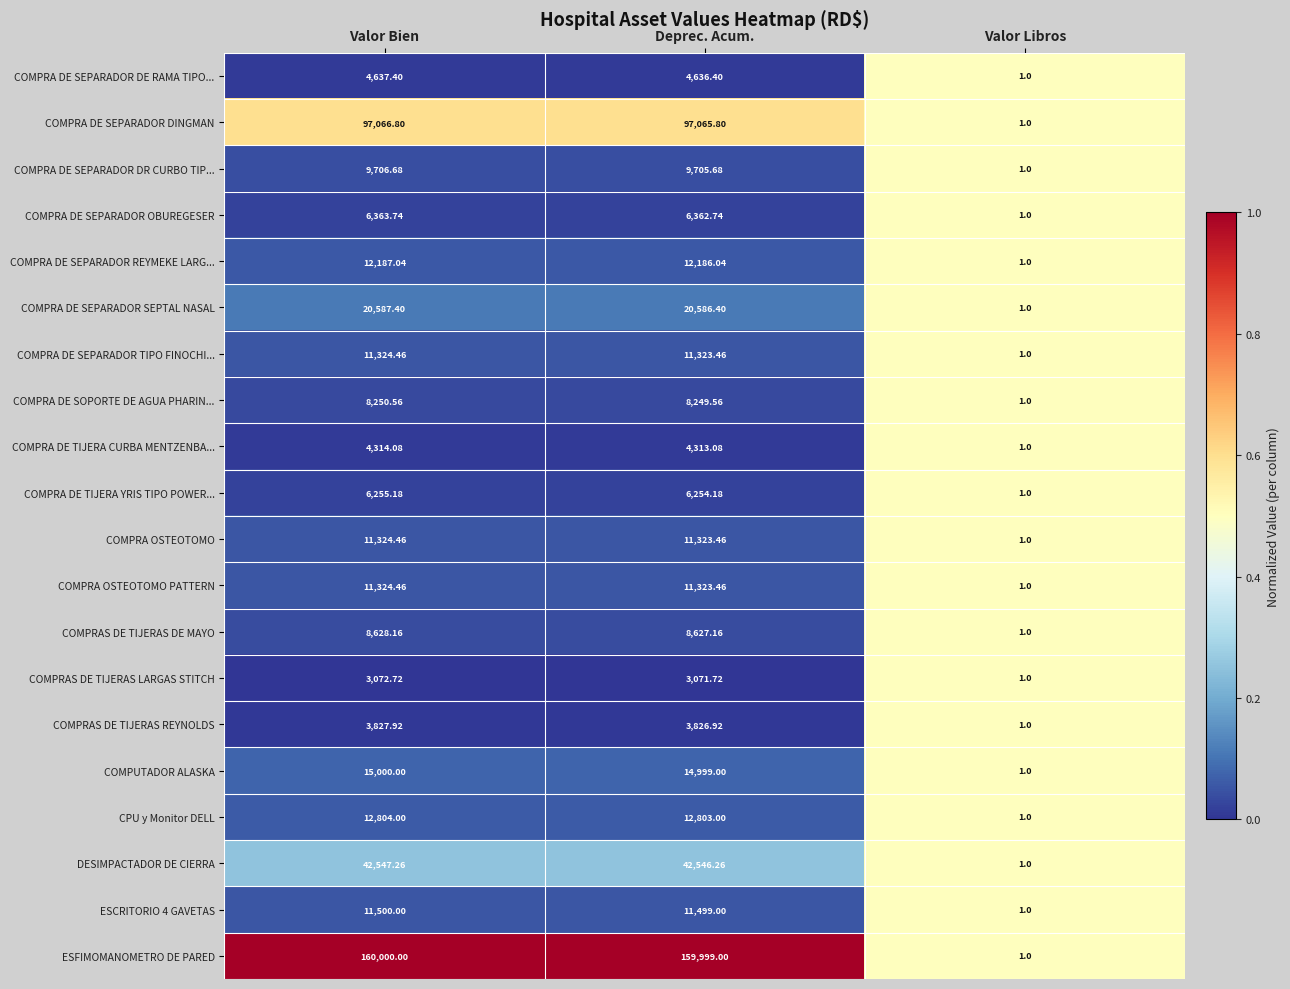

Where is COMPRAS DE TIJERAS LARGAS STITCH nearest to the value 1536?

Valor Libros